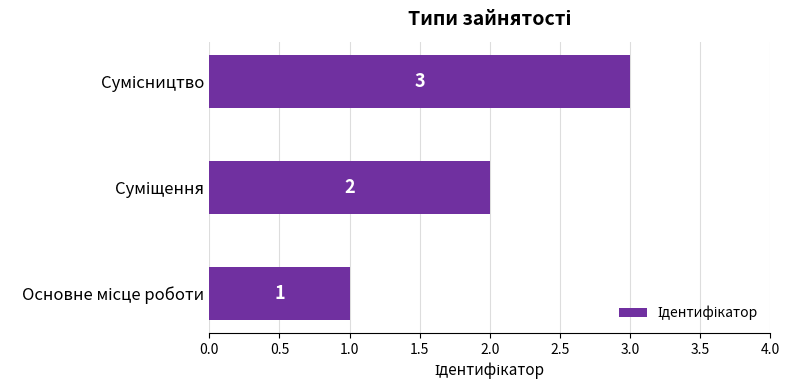

What is the maximum value shown in the chart?

3